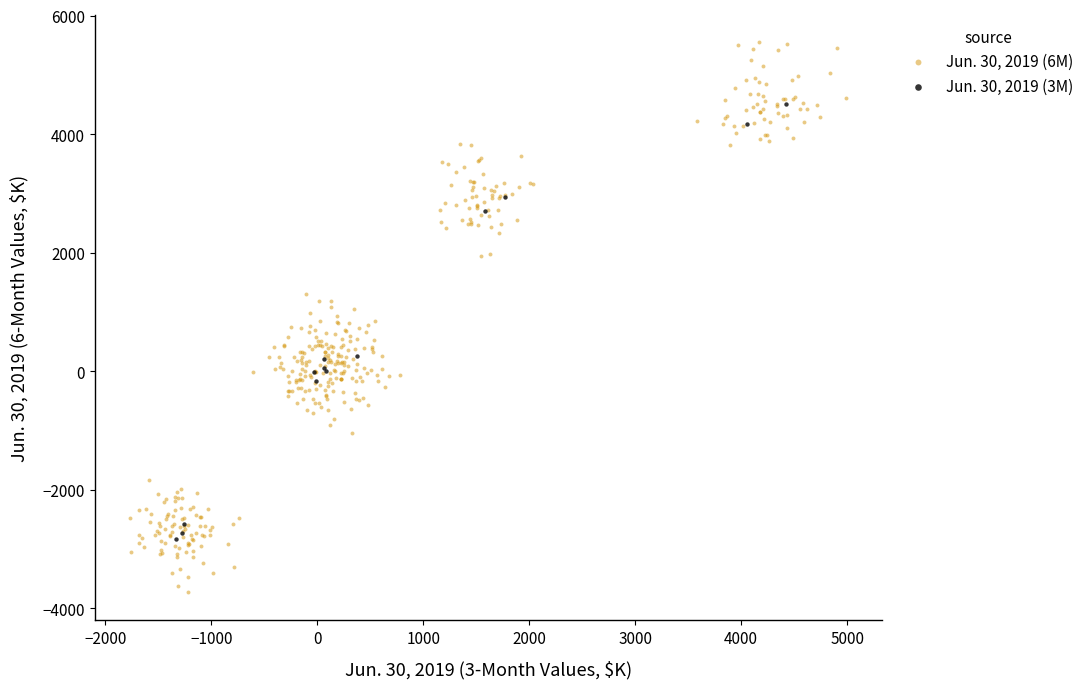

Which series contains the lowest Y value?

Jun. 30, 2019 (6M)